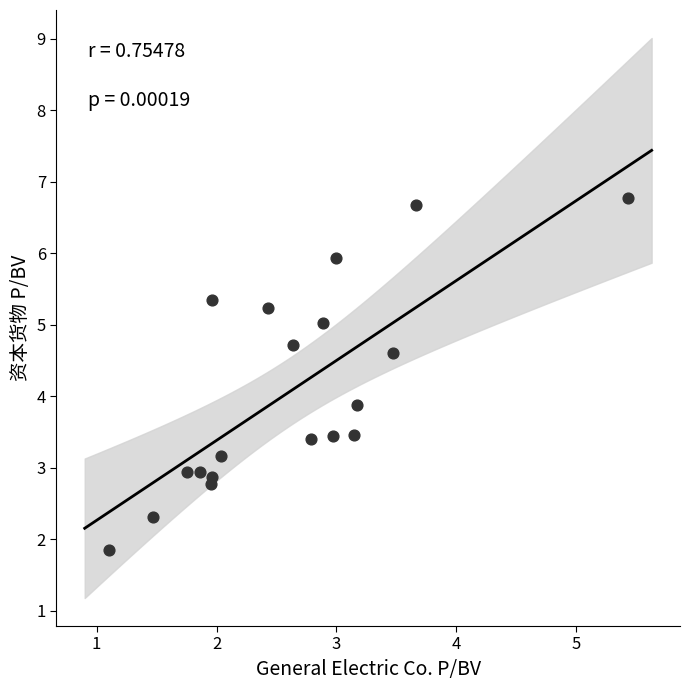

What is the range of Y values (max minus min)?

4.9